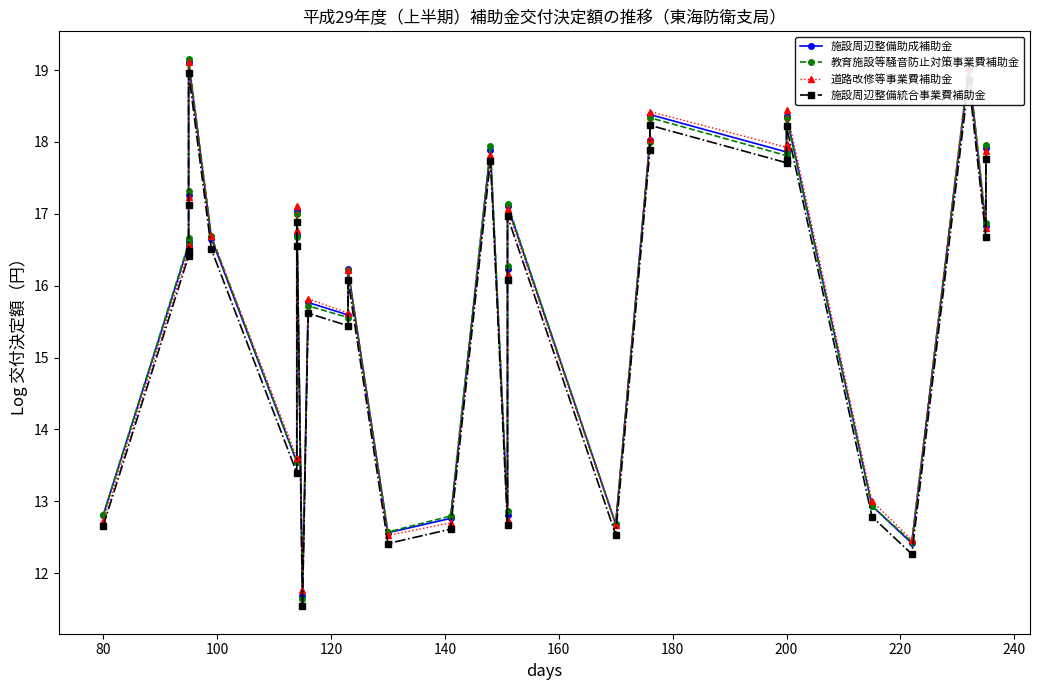

Is the value of 施設周辺整備統合事業費補助金 at 29 greater than the value of 教育施設等騒音防止対策事業費補助金 at 27?

No